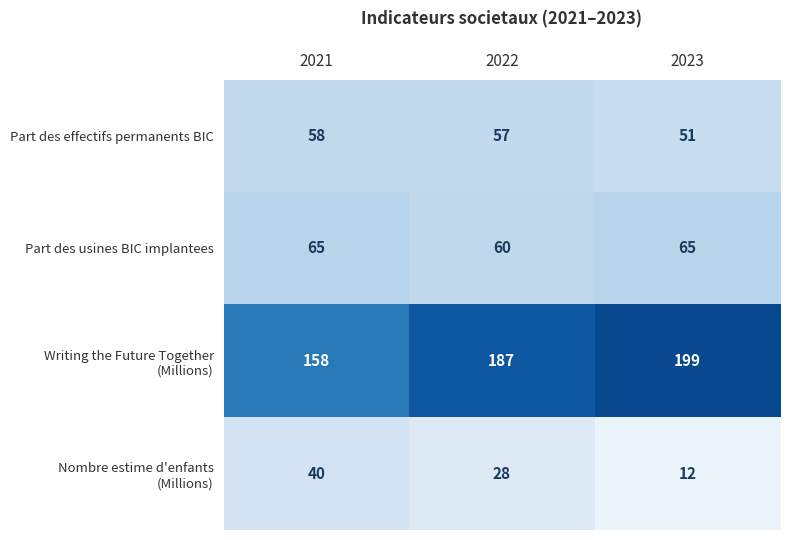

True or false: Part des effectifs permanents BIC has a value of 51 at 2023.

True